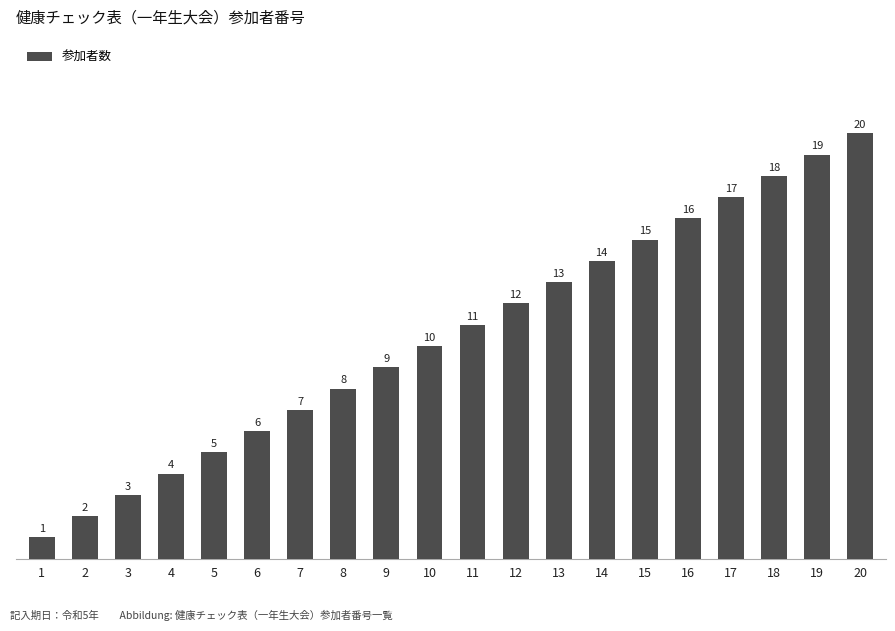

The value at 19 is 19. True or false?

True